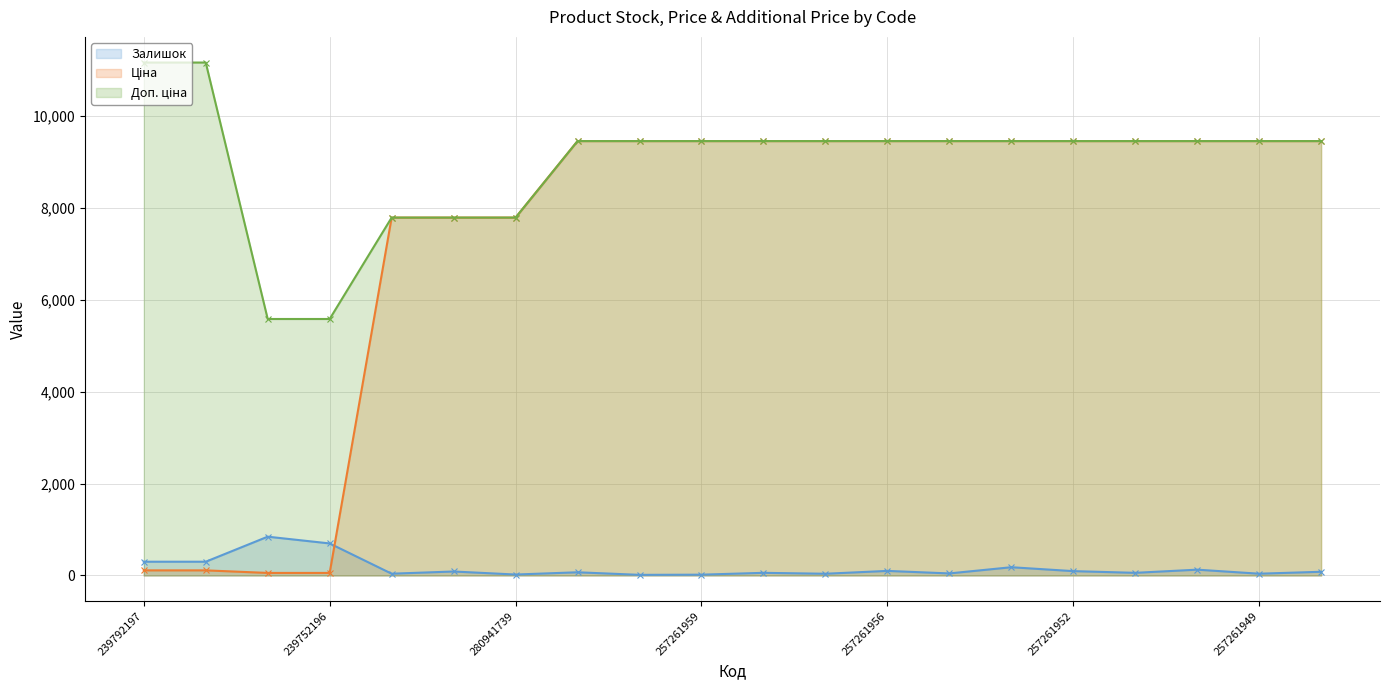

True or false: Залишок has more than 2 points higher than both neighbors.

True